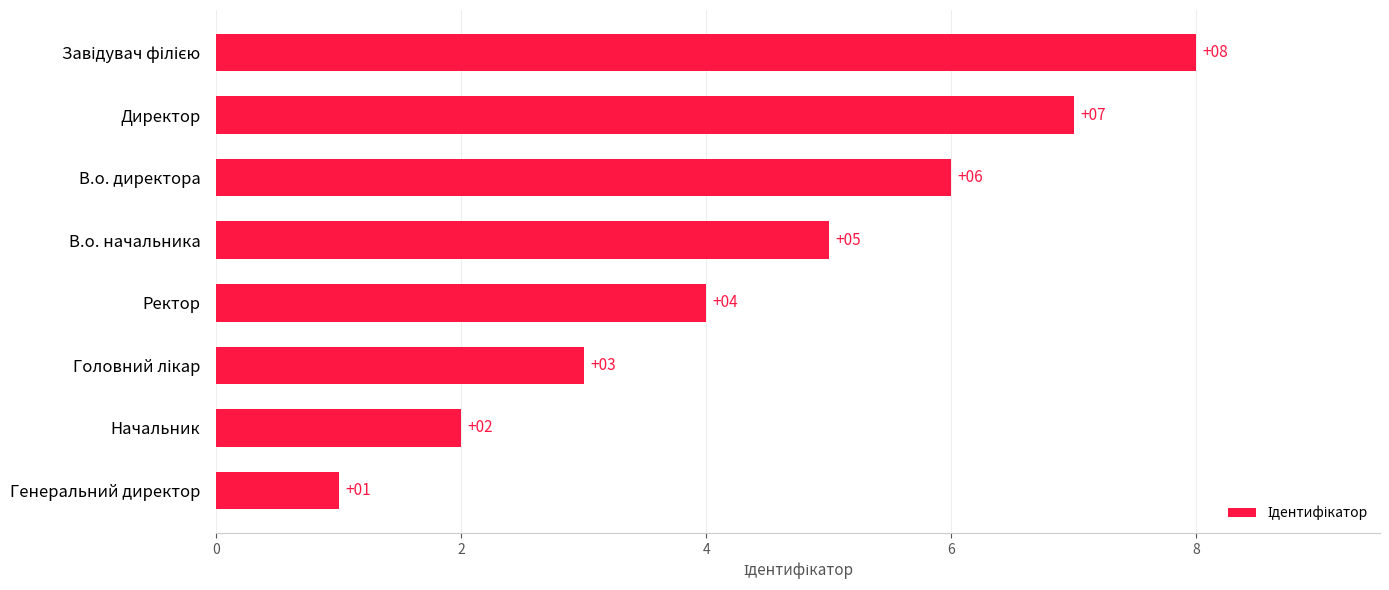

Is it true that the value at Начальник is 2?

True